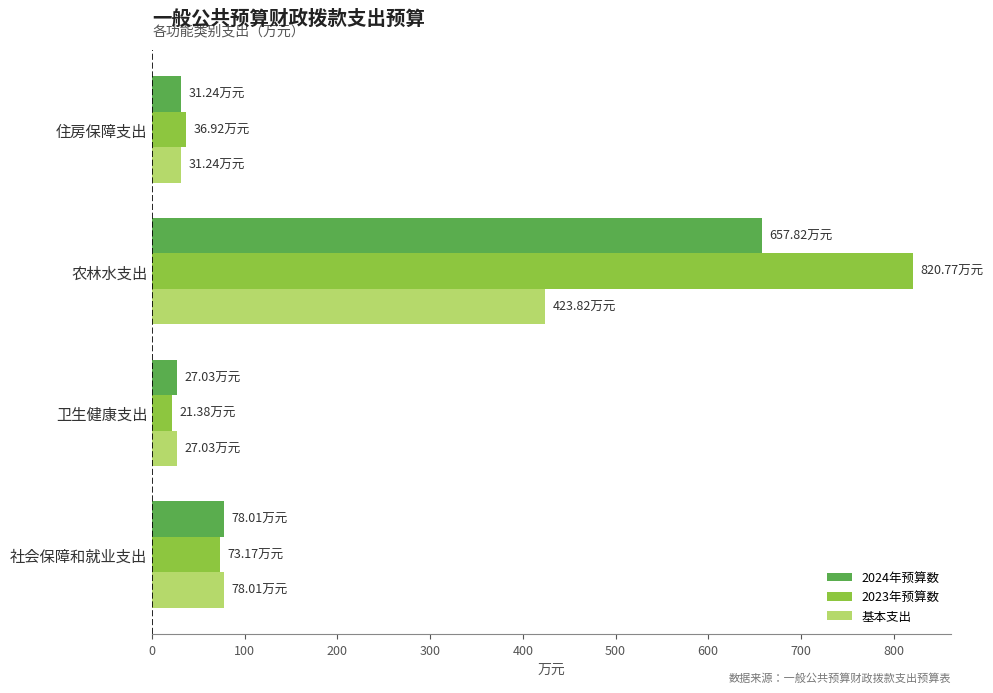

Where is 基本支出 nearest to the value 225?

社会保障和就业支出